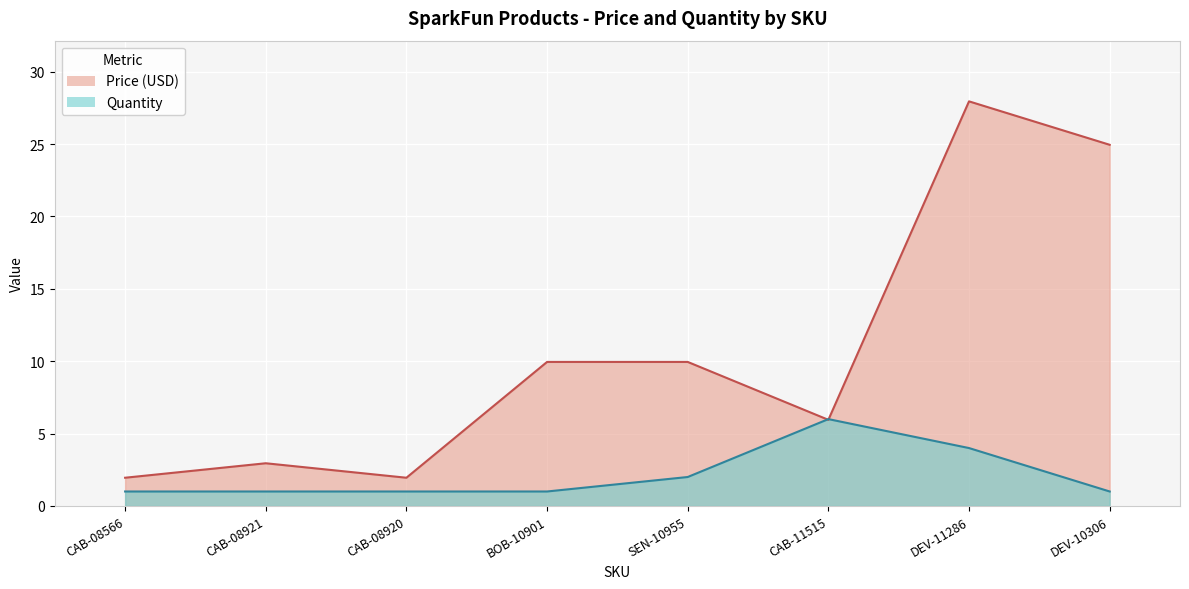

Which series ends up on top after the final intersection of Quantity and Price (USD)?

Price (USD)